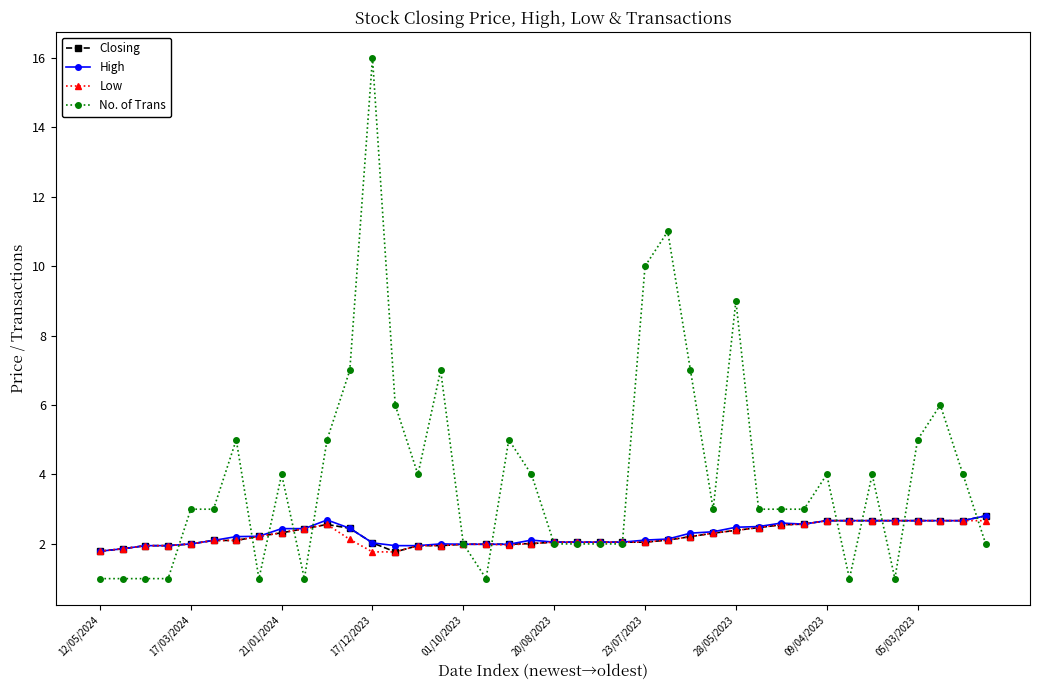

Which series has the largest total across all categories?

No. of Trans